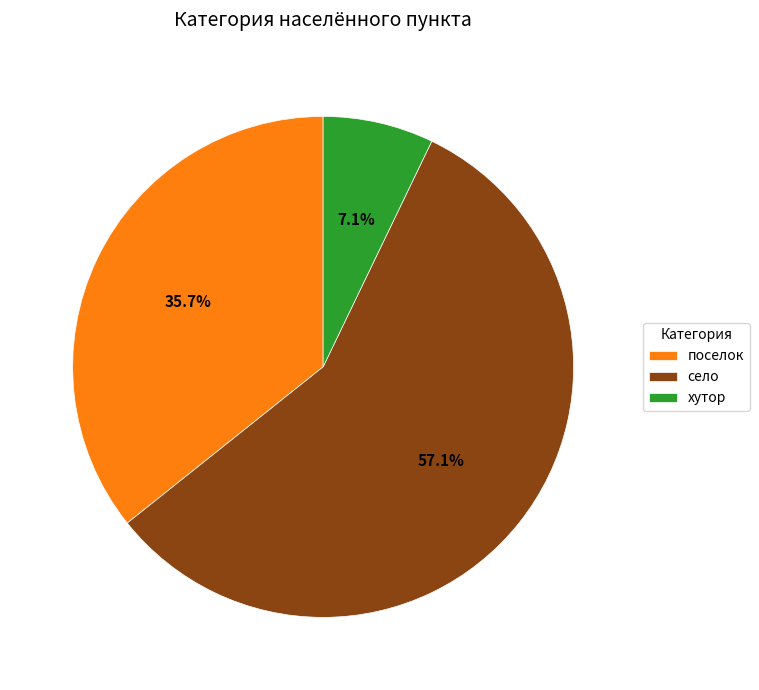

Is it true that село is 57% of the pie?

True